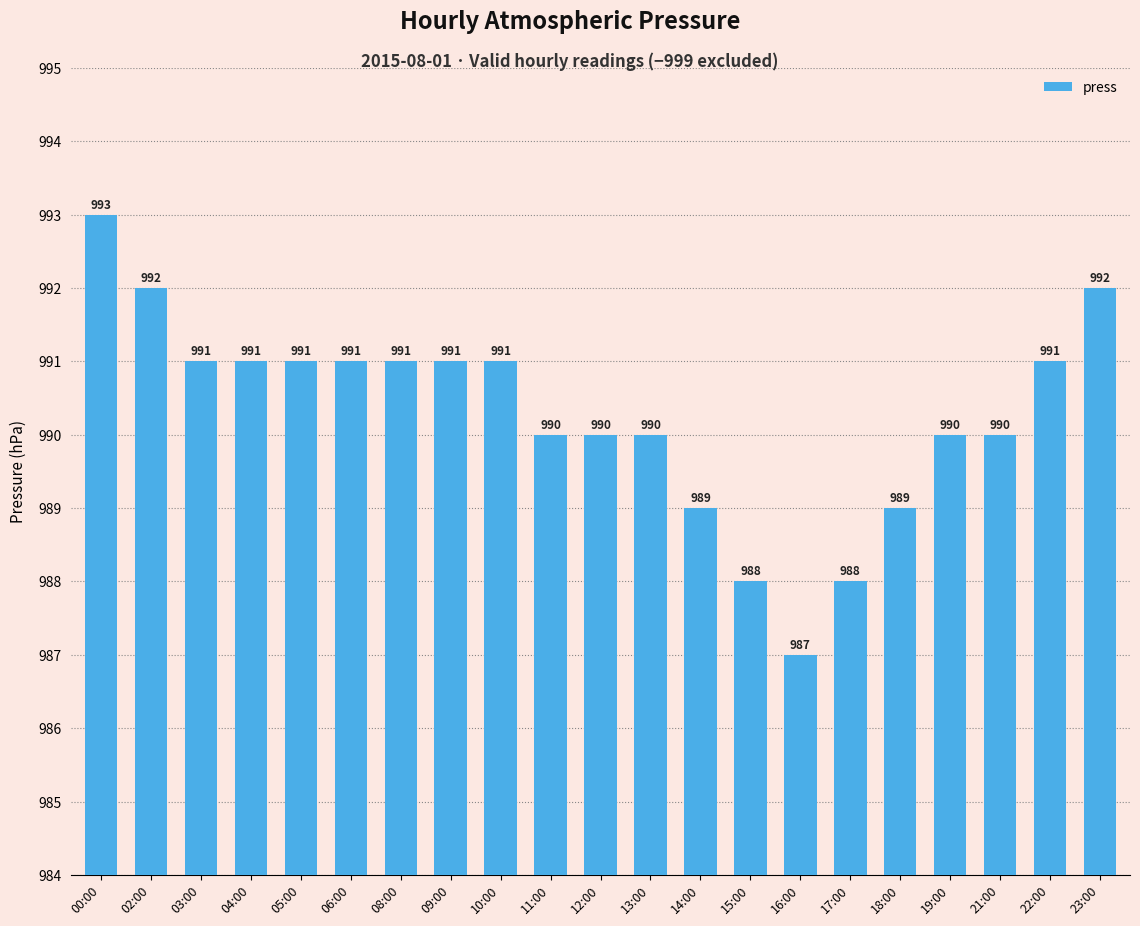

How many series are shown in this chart?

1